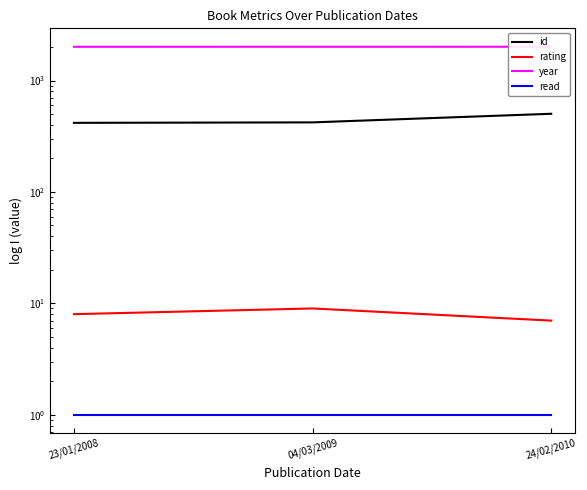

True or false: read has a value of 1 at 23/01/2008.

True